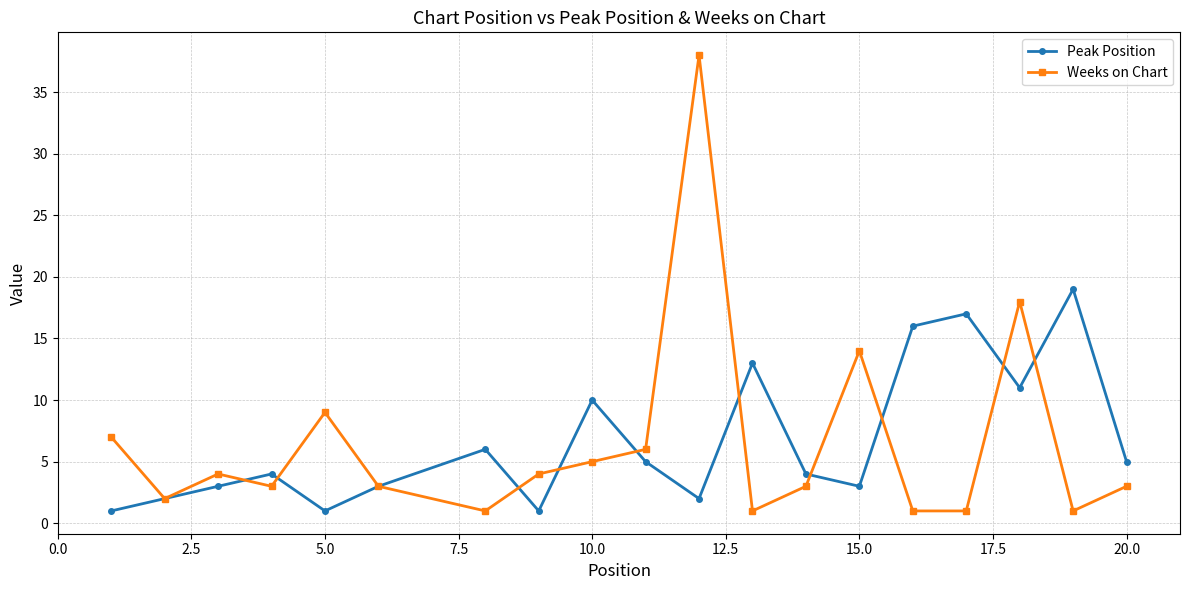

In Peak Position, how many points are lower than both neighbors (excluding endpoints)?

5